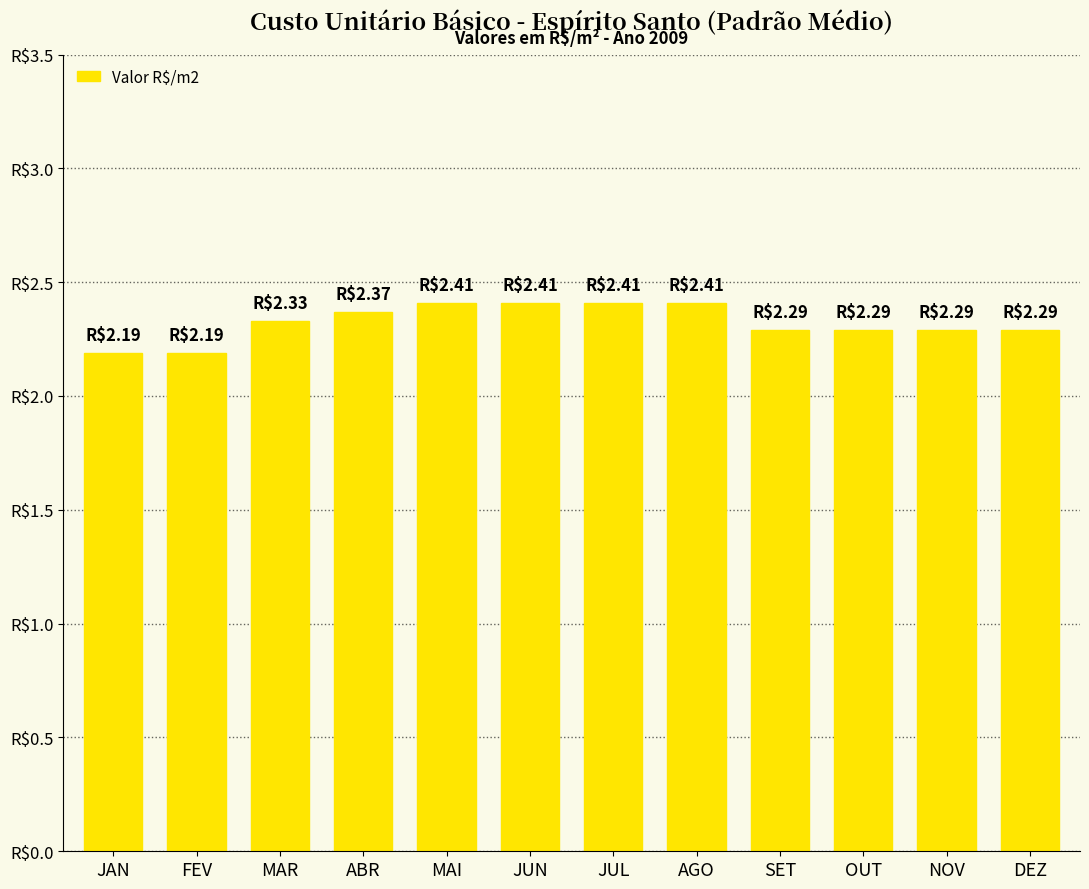

How many series are shown in this chart?

1